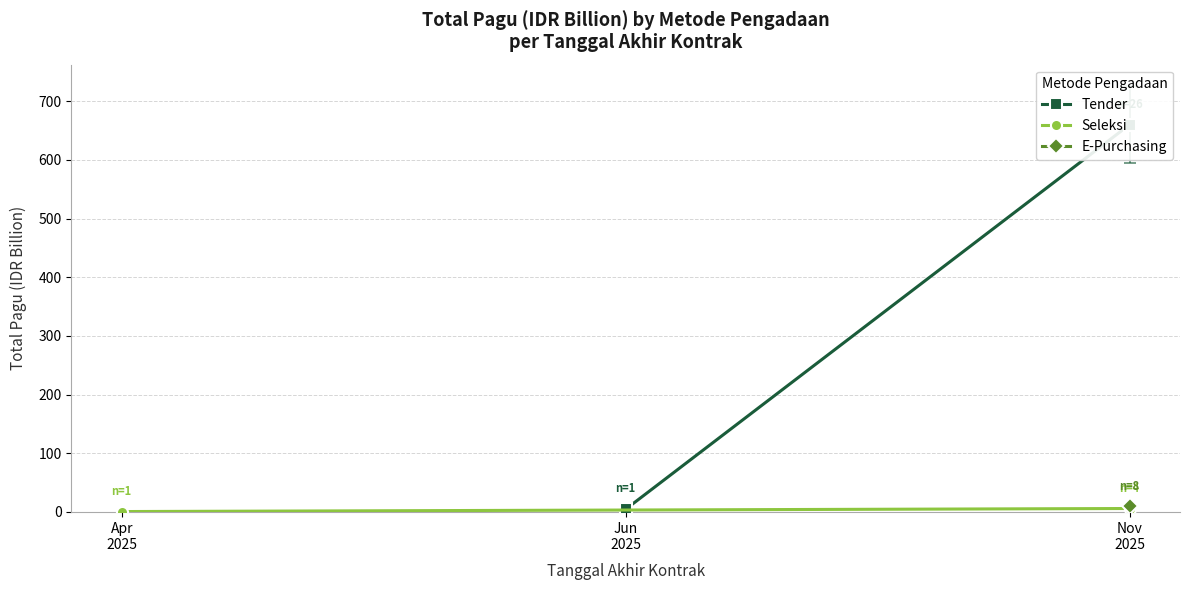

How many Seleksi values are between 0 and 5?

1